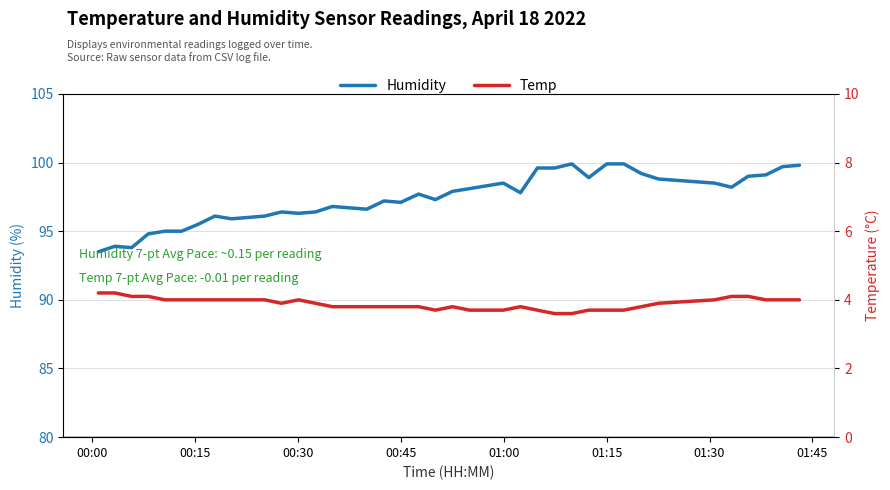

Is it true that Humidity equals 152.7 at 32?

False